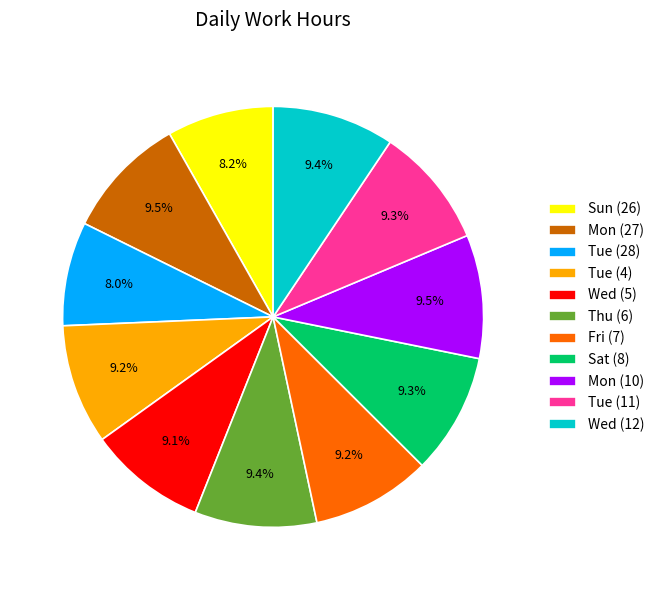

True or false: Fri (7) accounts for 1% of the total.

False